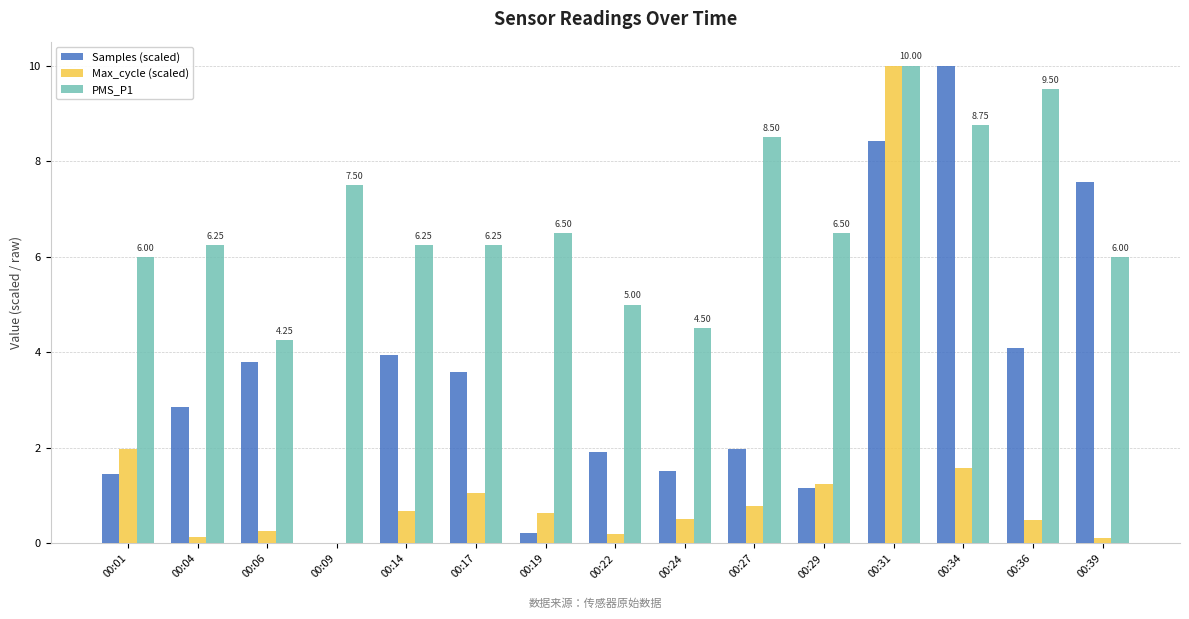

Are the bars horizontal?

No